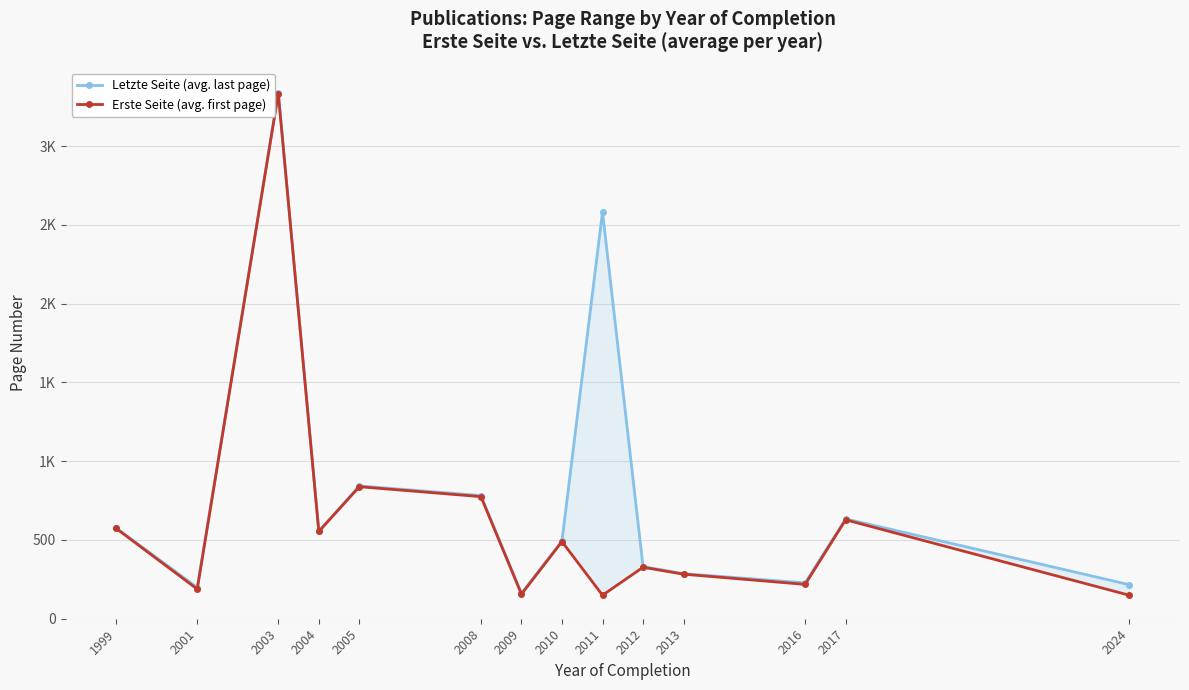

What is the average value of the Erste Seite (avg. first page) series?

618.6